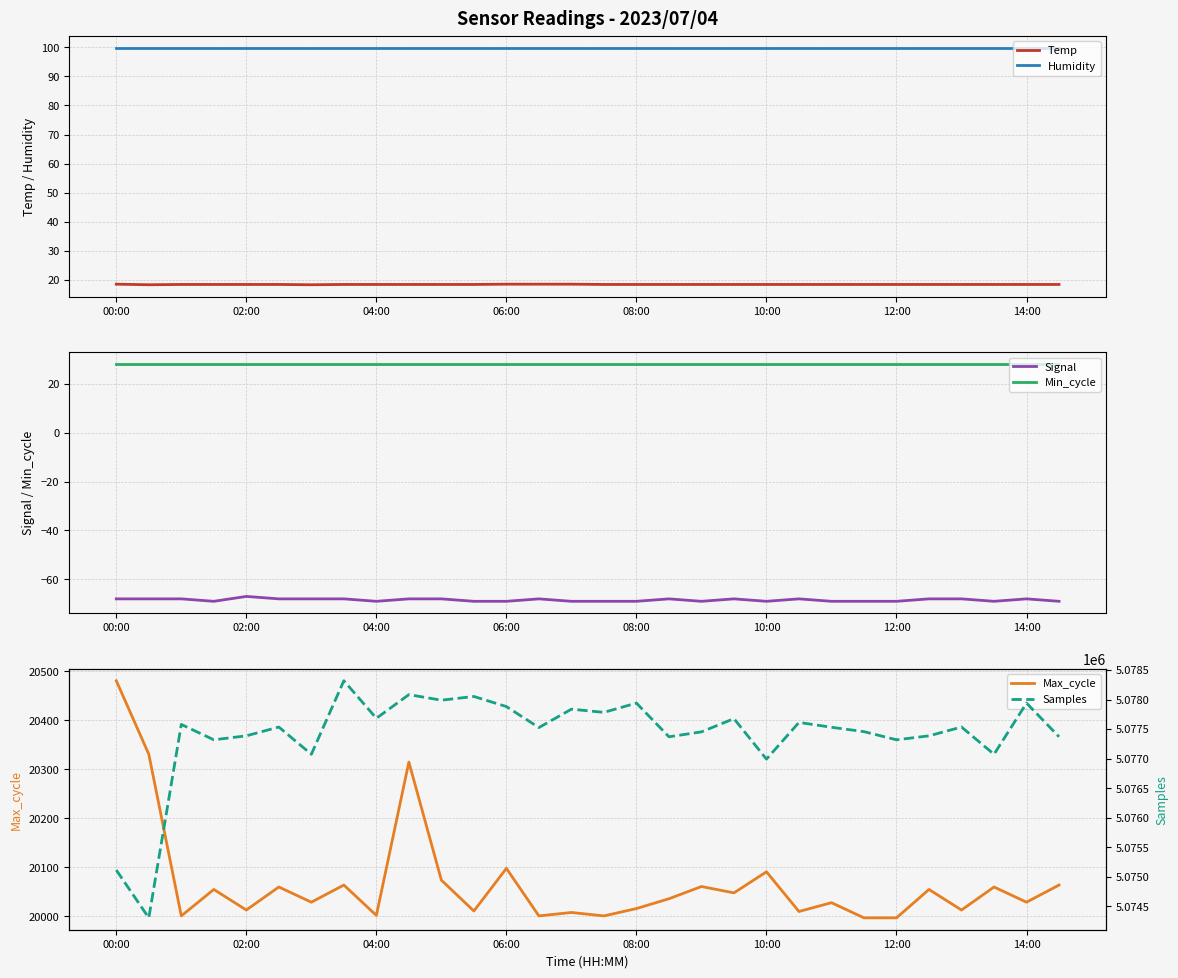

Reading left to right, transcribe all the data shown in this chart.

Temp: 18.5	18.3	18.4	18.4	18.4	18.4	18.3	18.4	18.4	18.4	18.4	18.4	18.5	18.5	18.5	18.4	18.4	18.4	18.4	18.4	18.4	18.4	18.4	18.4	18.4	18.4	18.4	18.4	18.4	18.4
Humidity: 99.9	99.9	99.9	99.9	99.9	99.9	99.9	99.9	99.9	99.9	99.9	99.9	99.9	99.9	99.9	99.9	99.9	99.9	99.9	99.9	99.9	99.9	99.9	99.9	99.9	99.9	99.9	99.9	99.9	99.9
Signal: -68.0	-68.0	-68.0	-69.0	-67.0	-68.0	-68.0	-68.0	-69.0	-68.0	-68.0	-69.0	-69.0	-68.0	-69.0	-69.0	-69.0	-68.0	-69.0	-68.0	-69.0	-68.0	-69.0	-69.0	-69.0	-68.0	-68.0	-69.0	-68.0	-69.0
Min_cycle: 28.0	28.0	28.0	28.0	28.0	28.0	28.0	28.0	28.0	28.0	28.0	28.0	28.0	28.0	28.0	28.0	28.0	28.0	28.0	28.0	28.0	28.0	28.0	28.0	28.0	28.0	28.0	28.0	28.0	28.0
Max_cycle: 20481.0	20331.0	20001.0	20055.0	20013.0	20060.0	20029.0	20064.0	20002.0	20315.0	20074.0	20011.0	20098.0	20001.0	20008.0	20001.0	20016.0	20036.0	20061.0	20048.0	20091.0	20010.0	20028.0	19997.0	19997.0	20055.0	20013.0	20060.0	20029.0	20064.0
Samples: 5075116.0	5074307.0	5077579.0	5077319.0	5077386.0	5077535.0	5077074.0	5078318.0	5077683.0	5078083.0	5077989.0	5078052.0	5077881.0	5077526.0	5077837.0	5077783.0	5077940.0	5077370.0	5077453.0	5077677.0	5076992.0	5077613.0	5077531.0	5077457.0	5077319.0	5077386.0	5077535.0	5077074.0	5077940.0	5077370.0